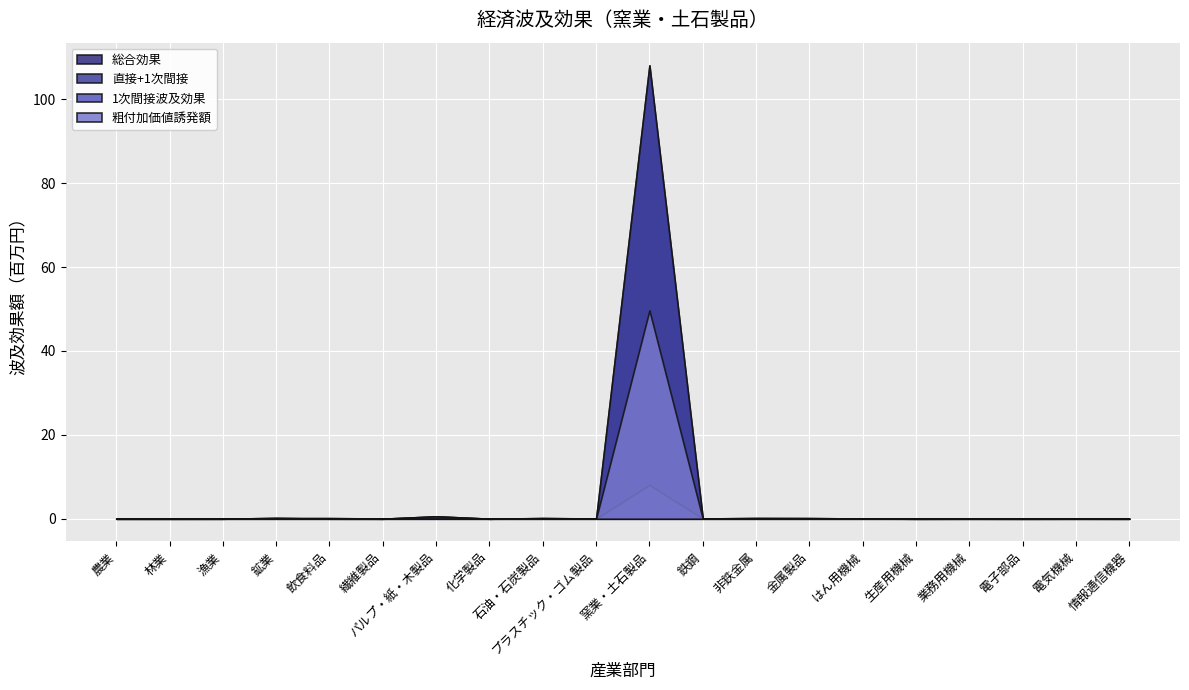

Is it true that 1次間接波及効果 equals 0.0 at 電子部品?

True